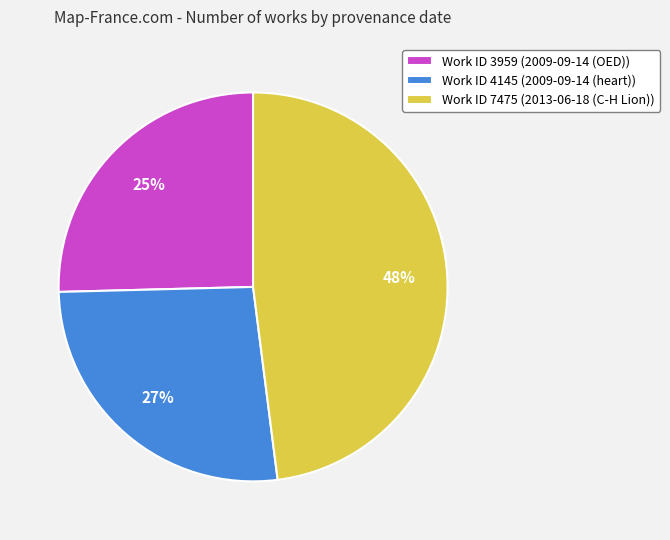

Is Work ID 7475 (2013-06-18 (C-H Lion)) the majority of the pie?

No